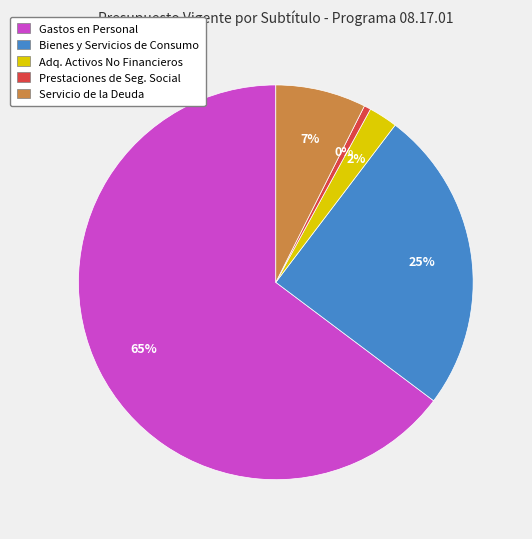

What is the largest slice in the pie chart?

GASTOS EN PERSONAL